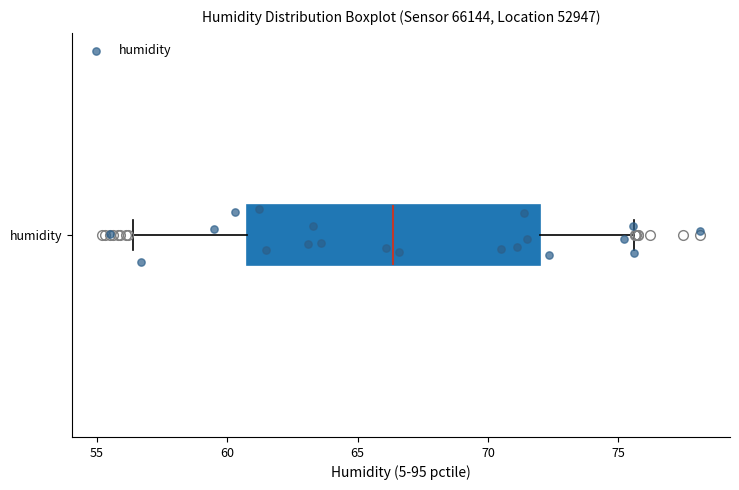

Where is the left edge of the box for humidity on the x-axis? The values are not printed on the chart, so give them approximately, as read against the axis.

61.0